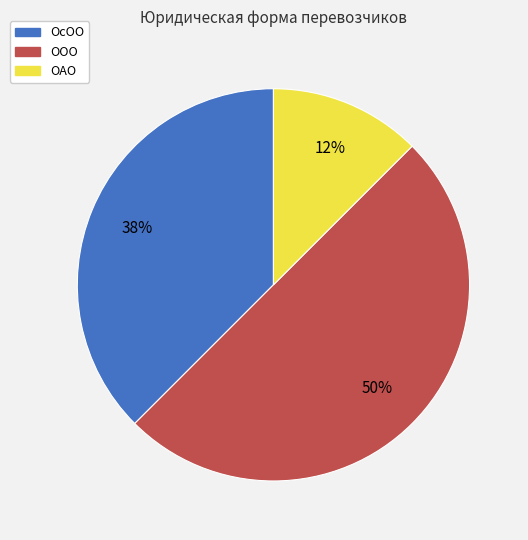

What is the smallest slice in the pie chart?

ОАО